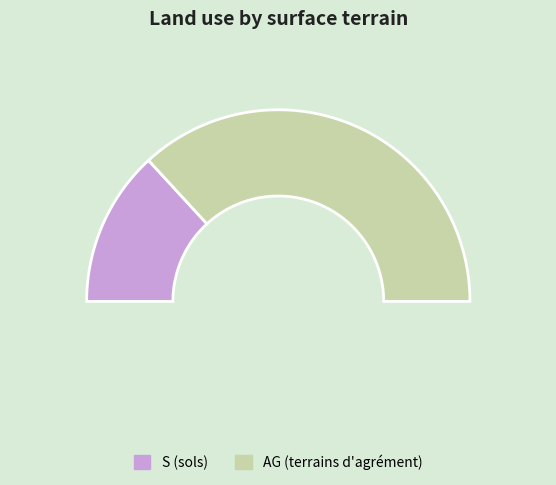

Do AG (terrains d'agrément) and S (sols) together represent more than half of the pie?

Yes